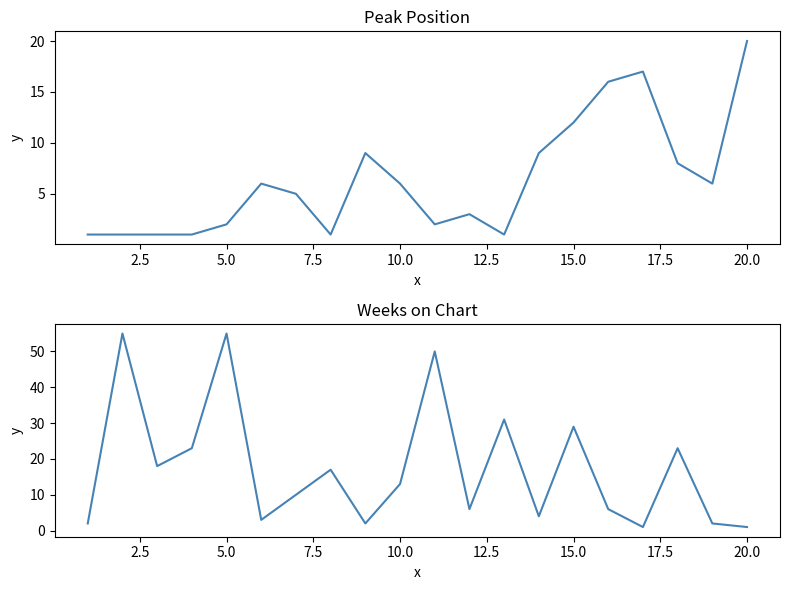

How many lines are shown in the chart?

2